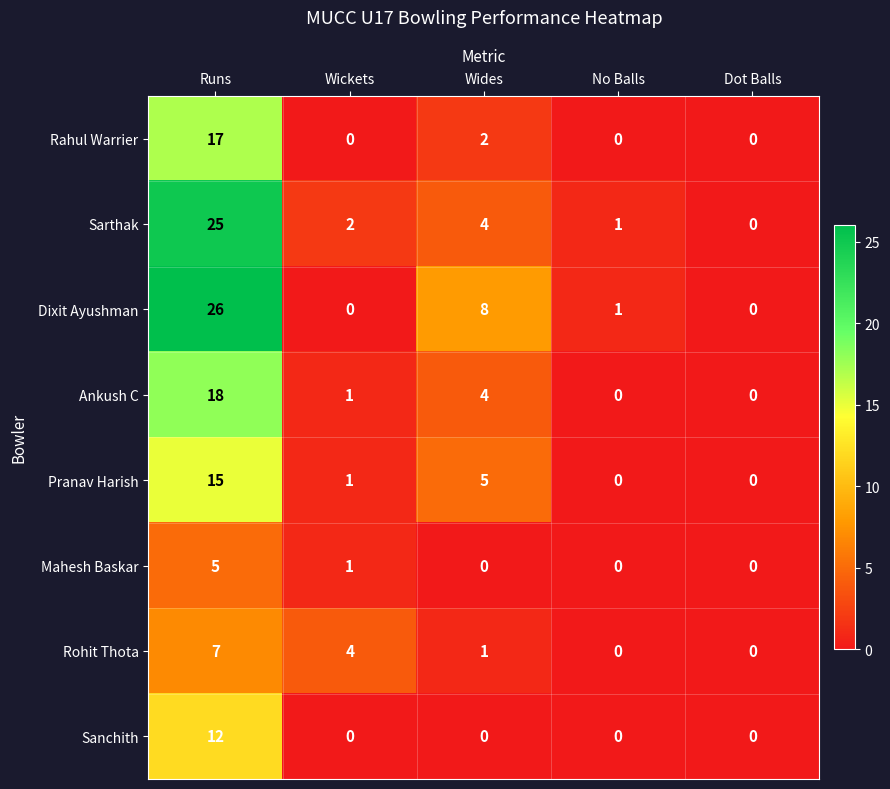

At which category does the chart reach its peak across all series?

Runs